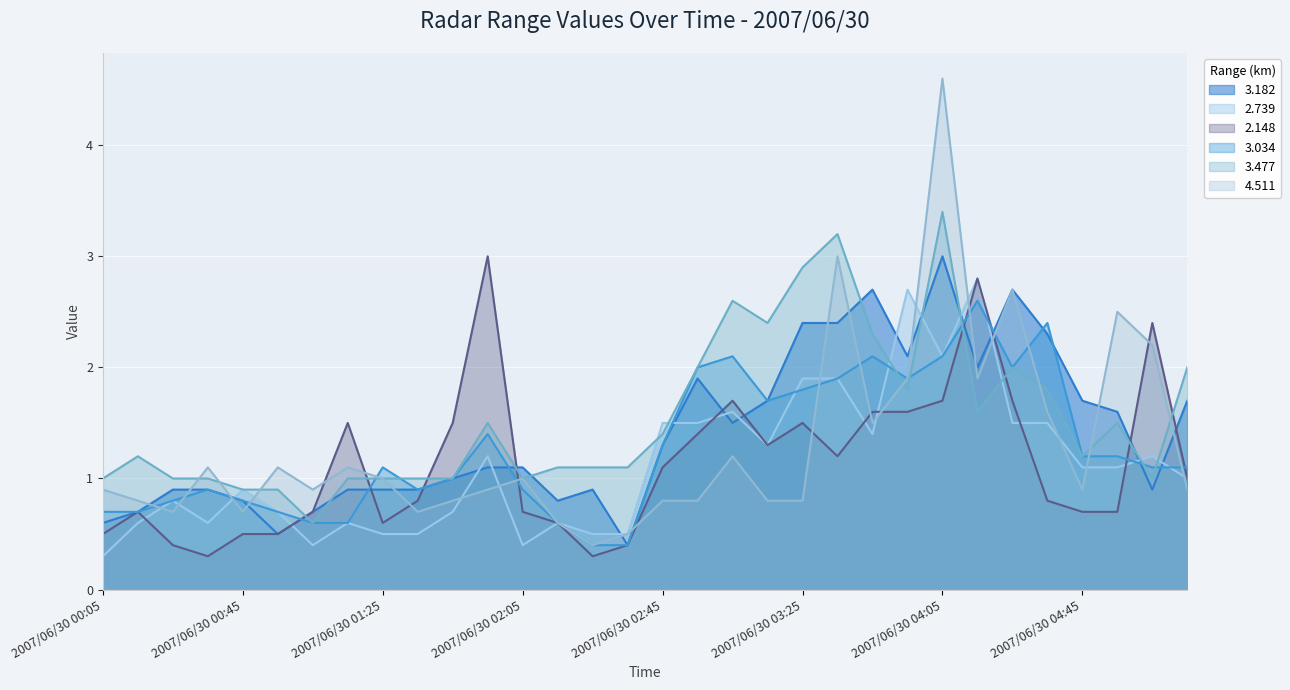

At which category is the sum across all series the highest?

2007/06/30 04:05